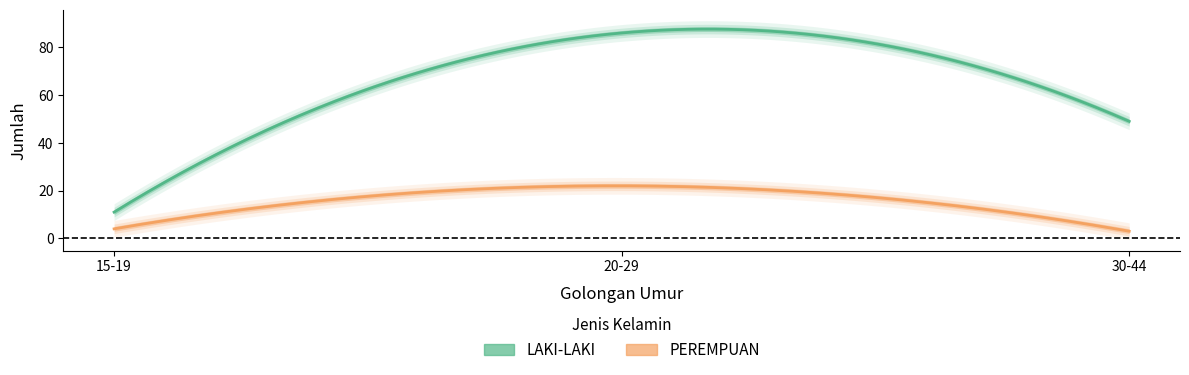

How many data points in PEREMPUAN are above 4?

1